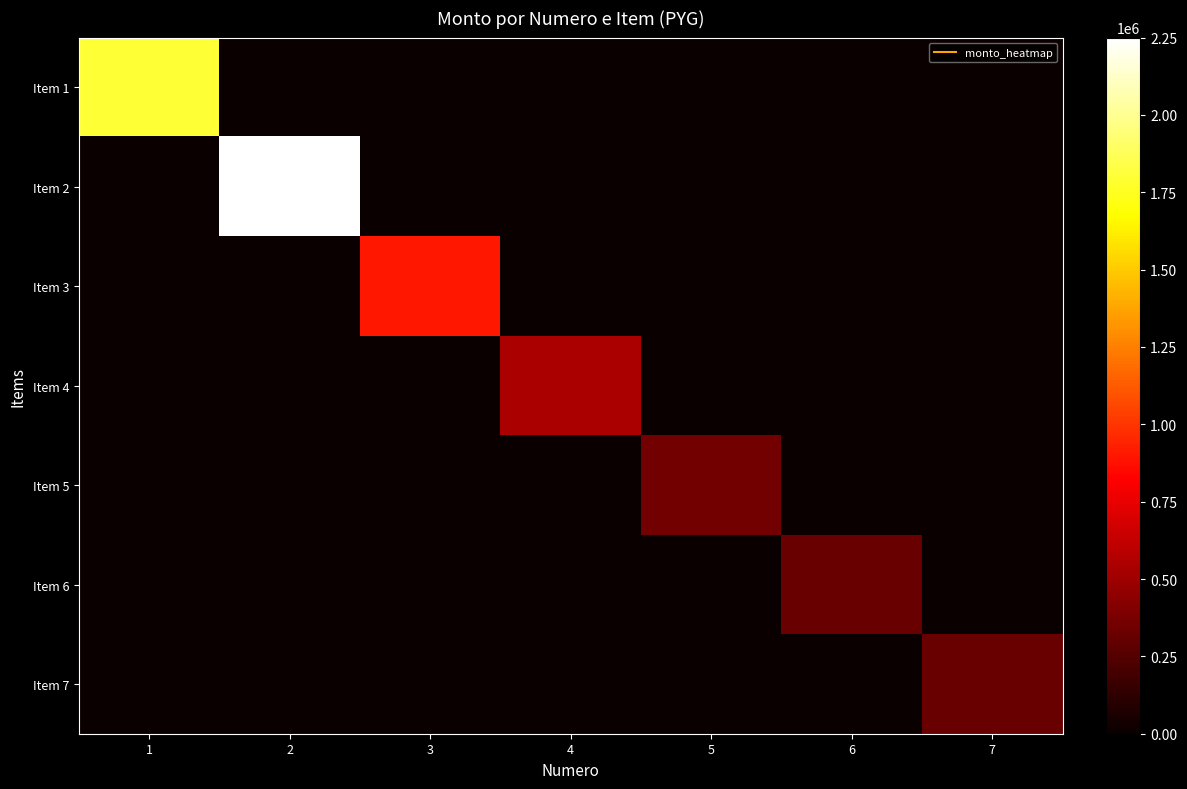

Reading left to right, transcribe all the data shown in this chart.

Item 1: 1=1800000	2=0	3=0	4=0	5=0	6=0	7=0
Item 2: 1=0	2=2250000	3=0	4=0	5=0	6=0	7=0
Item 3: 1=0	2=0	3=900000	4=0	5=0	6=0	7=0
Item 4: 1=0	2=0	3=0	4=540000	5=0	6=0	7=0
Item 5: 1=0	2=0	3=0	4=0	5=360000	6=0	7=0
Item 6: 1=0	2=0	3=0	4=0	5=0	6=320000	7=0
Item 7: 1=0	2=0	3=0	4=0	5=0	6=0	7=320000